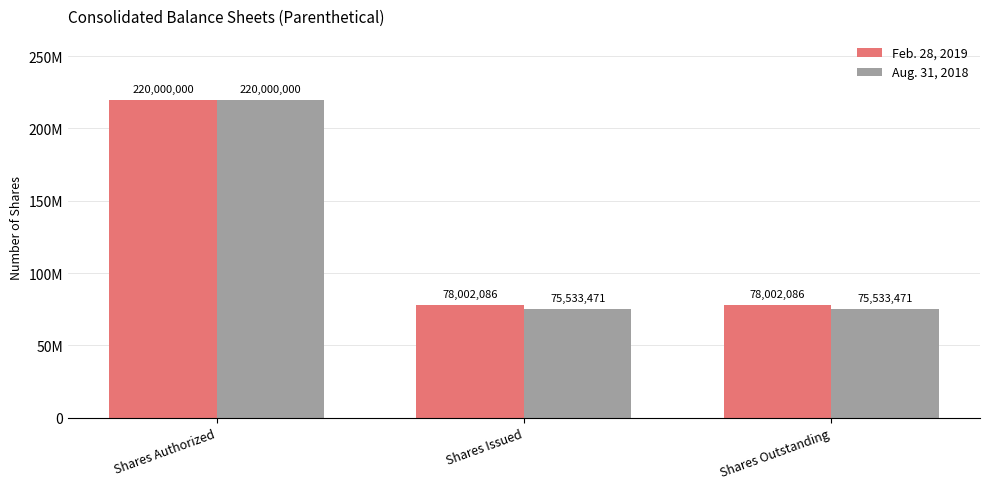

Between Shares Authorized and Shares Outstanding, which series saw the biggest shift?

Aug. 31, 2018